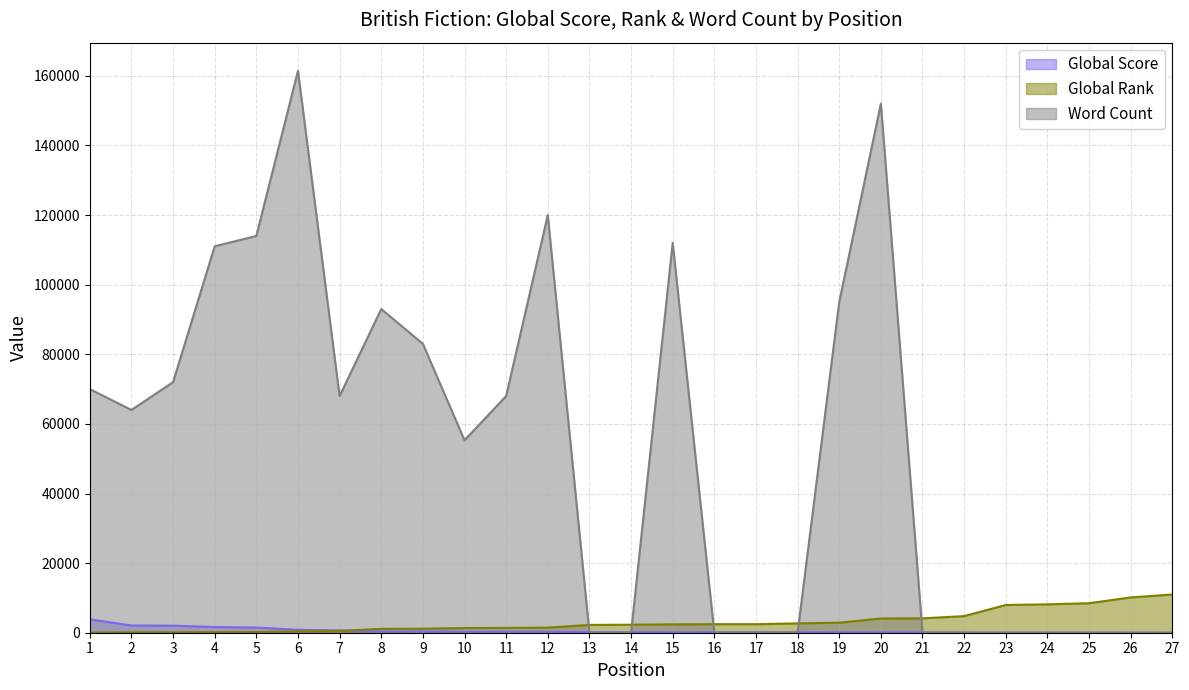

True or false: Word Count has more than 2 points higher than both neighbors.

True